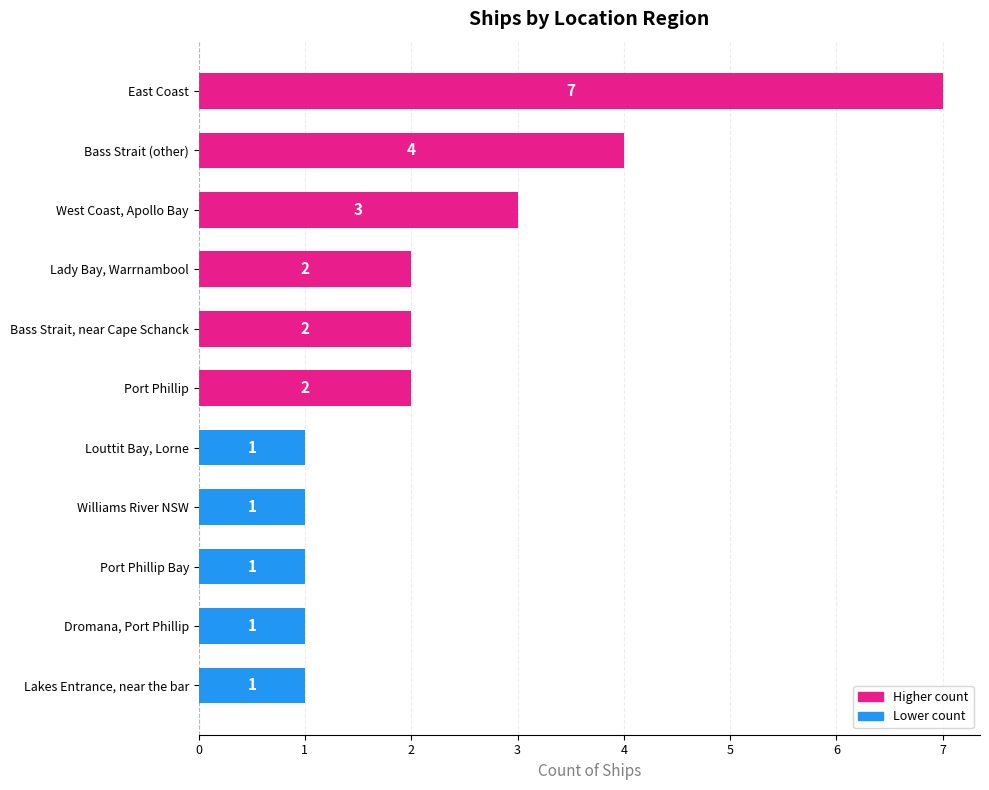

Approximately how many times larger is the value at Williams River NSW compared to Louttit Bay, Lorne?

1.0